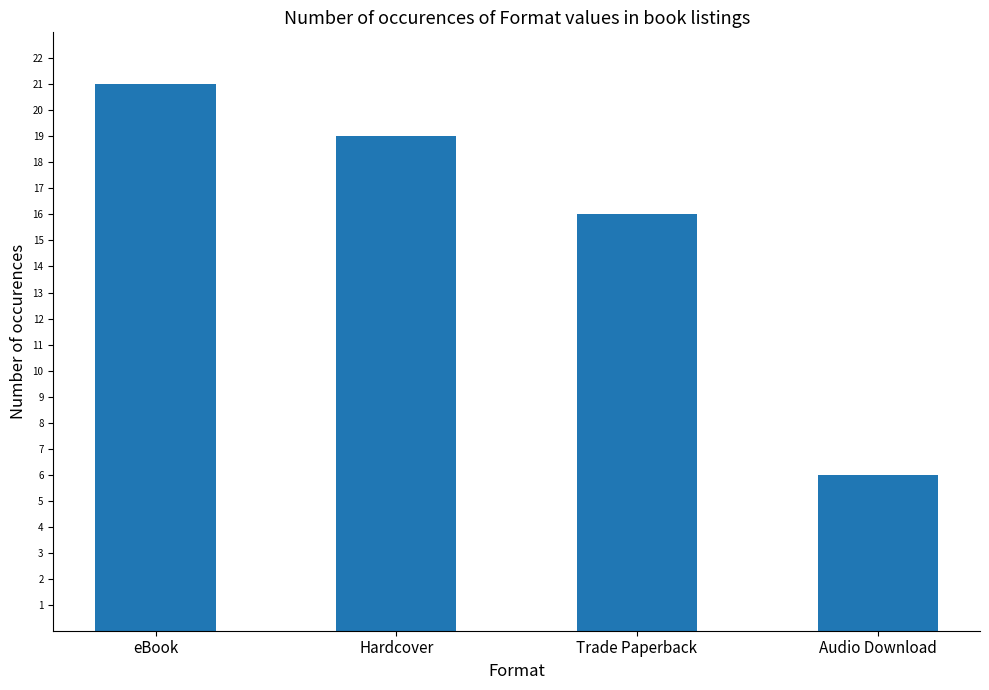

Count the number of categories in the chart.

4